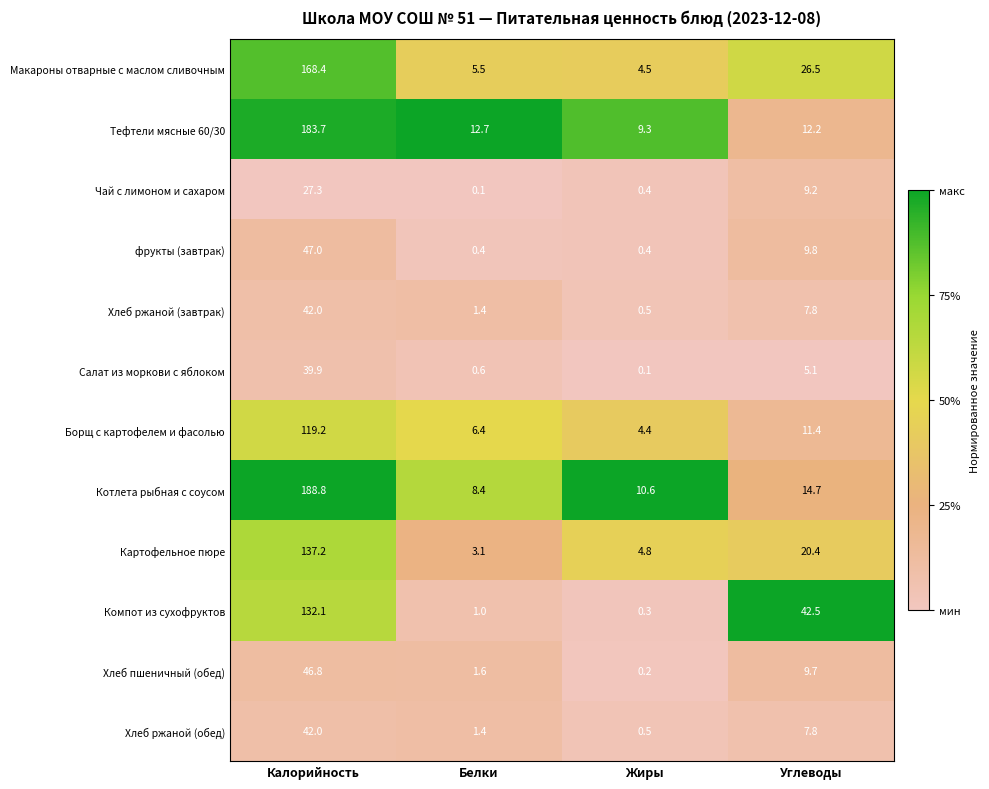

Which series has the largest range (max minus min)?

Котлета рыбная с соусом